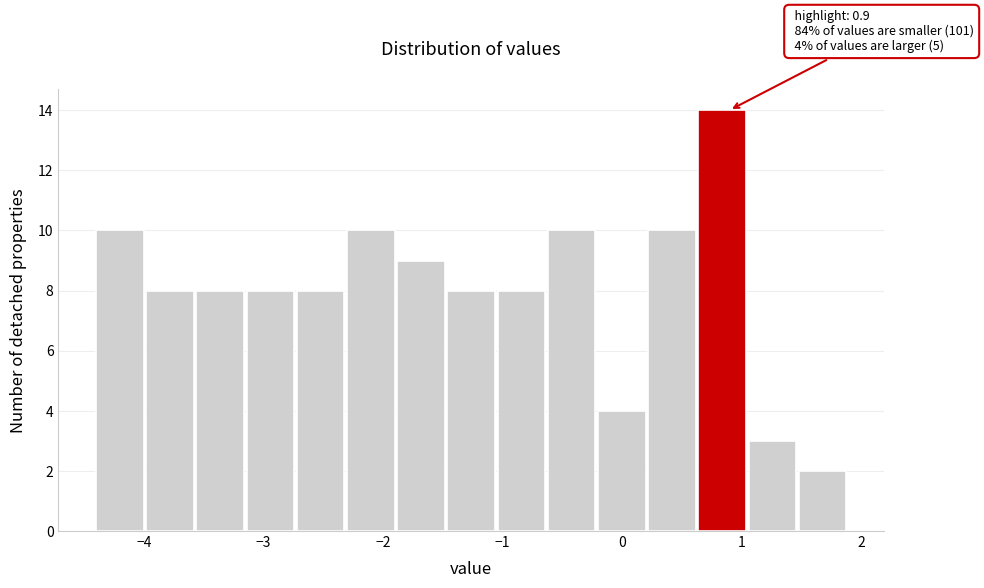

Over which range of the x-axis is the bar tallest?

0.64 to 1.06